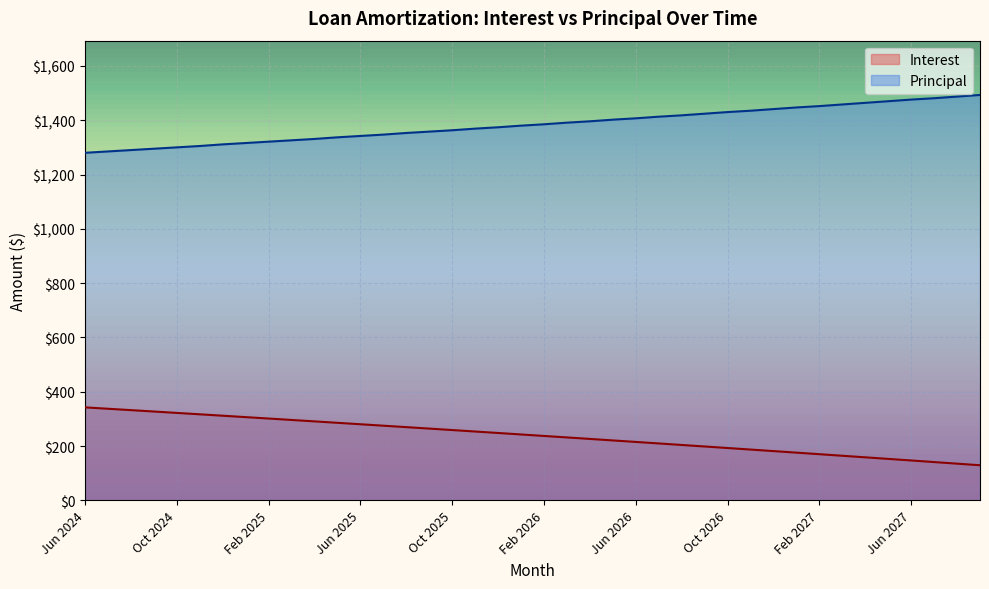

True or false: Principal and Interest cross at least once.

False